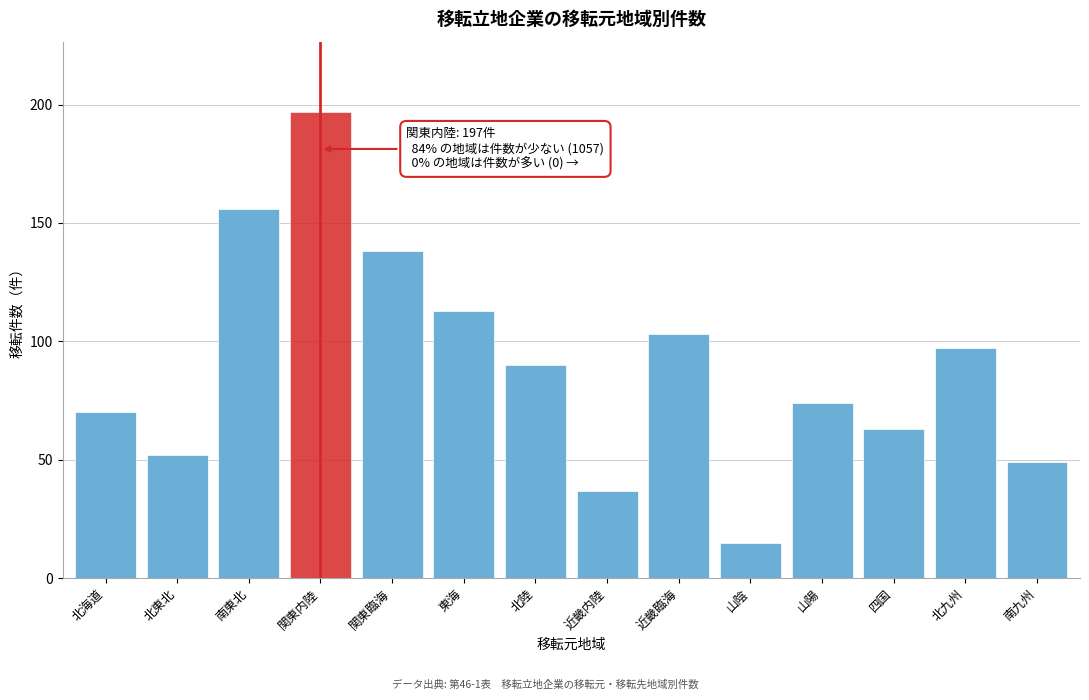

Reading right to left, list all the values displayed in this chart.

49	97	63	74	15	103	37	90	113	138	197	156	52	70